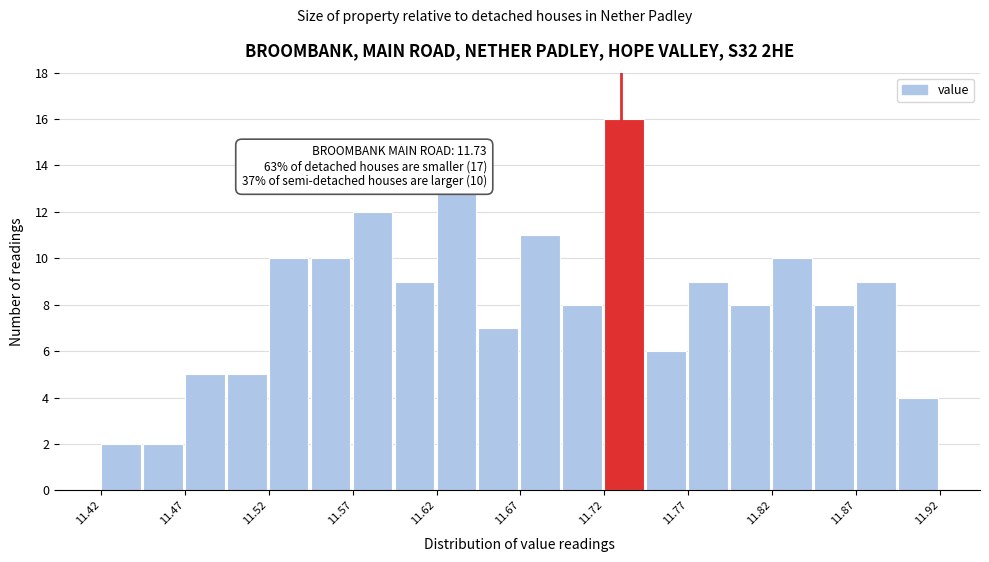

Over which range of the x-axis is the bar tallest?

11.720 to 11.745